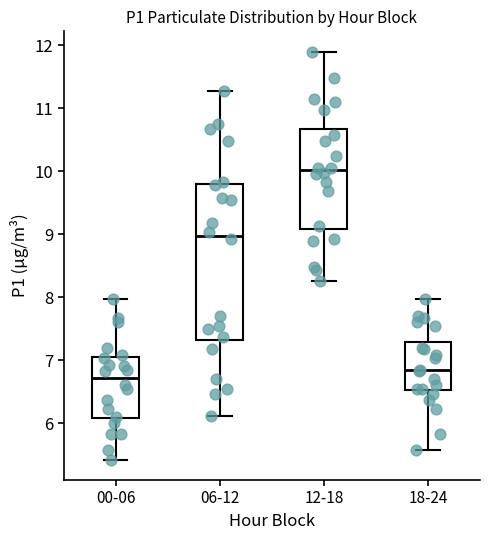

Where does the lower whisker of the box for 12-18 end on the y-axis? The values are not printed on the chart, so give them approximately, as read against the axis.

8.3